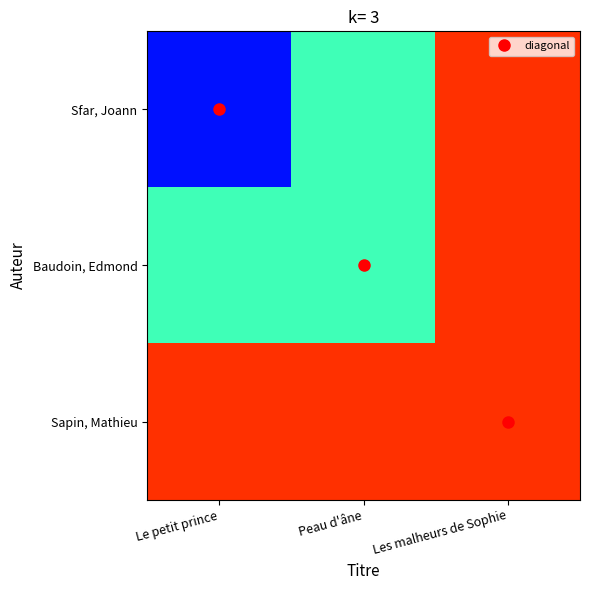

At how many categories does at least one series exceed 2010?

3